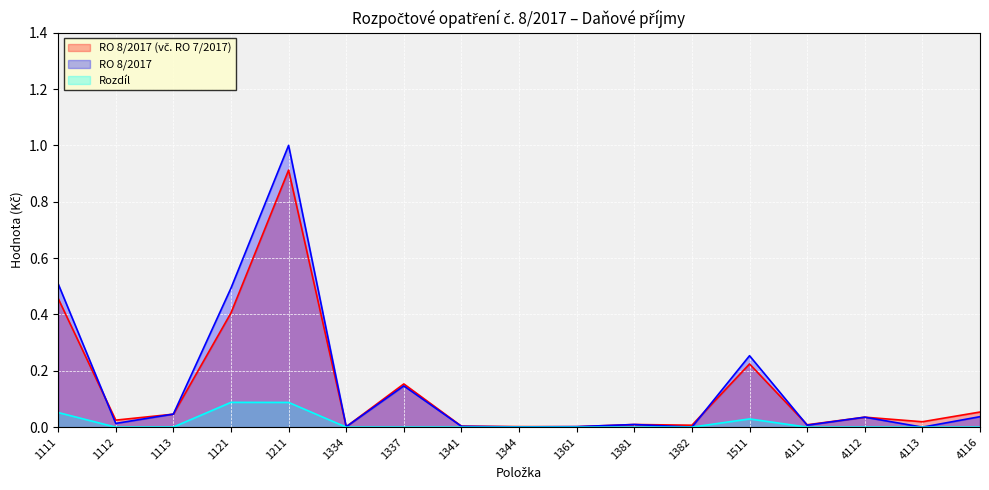

In Rozdíl, how many points are lower than both neighbors (excluding endpoints)?

2